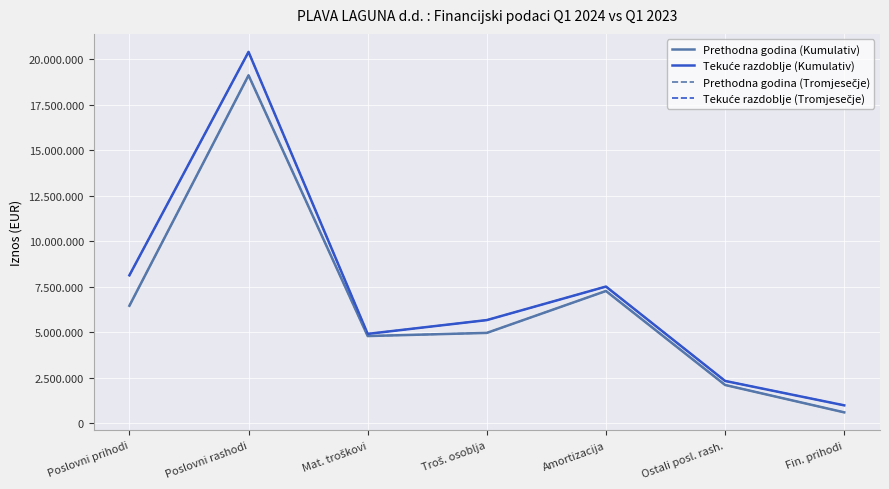

Reading left to right, list all the values displayed in this chart.

Prethodna godina (Kumulativ): 6450731	19108342	4786929	4960122	7261988	2099242	595104
Tekuće razdoblje (Kumulativ): 8123091	20395249	4905792	5663689	7505344	2320370	980279
Prethodna godina (Tromjesečje): 6450731	19108342	4786929	4960122	7261988	2099242	595104
Tekuće razdoblje (Tromjesečje): 8123091	20395249	4905792	5663689	7505344	2320370	980279